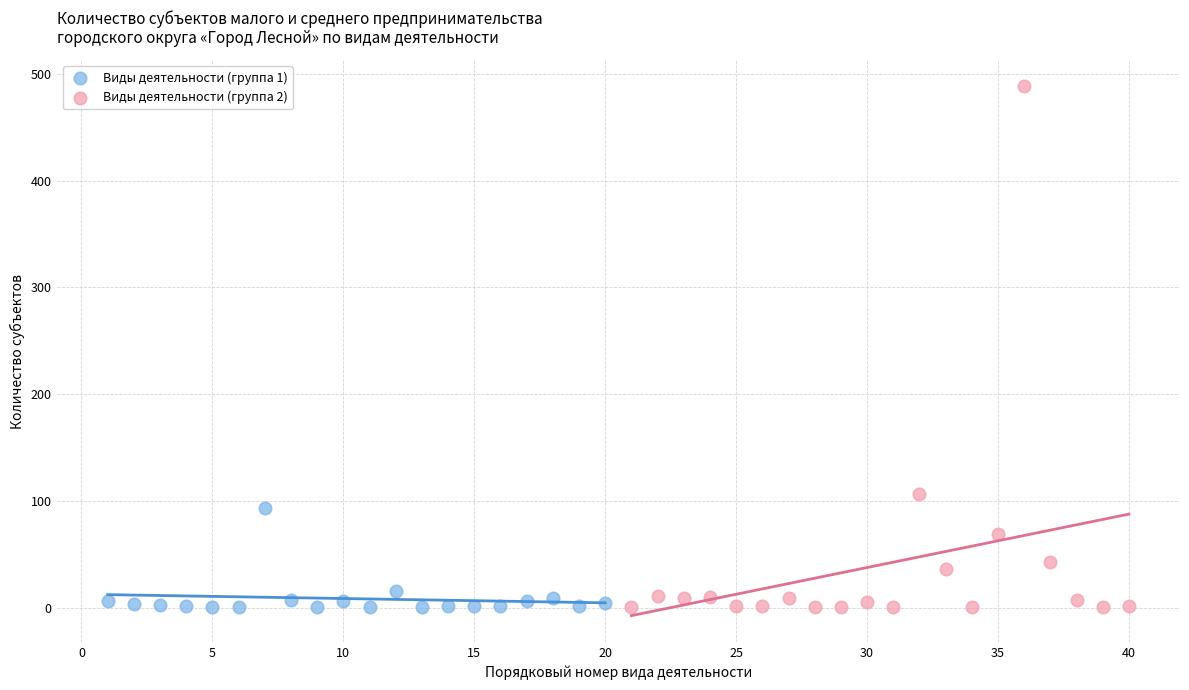

Which series reaches the maximum Y coordinate?

Виды деятельности (группа 2)